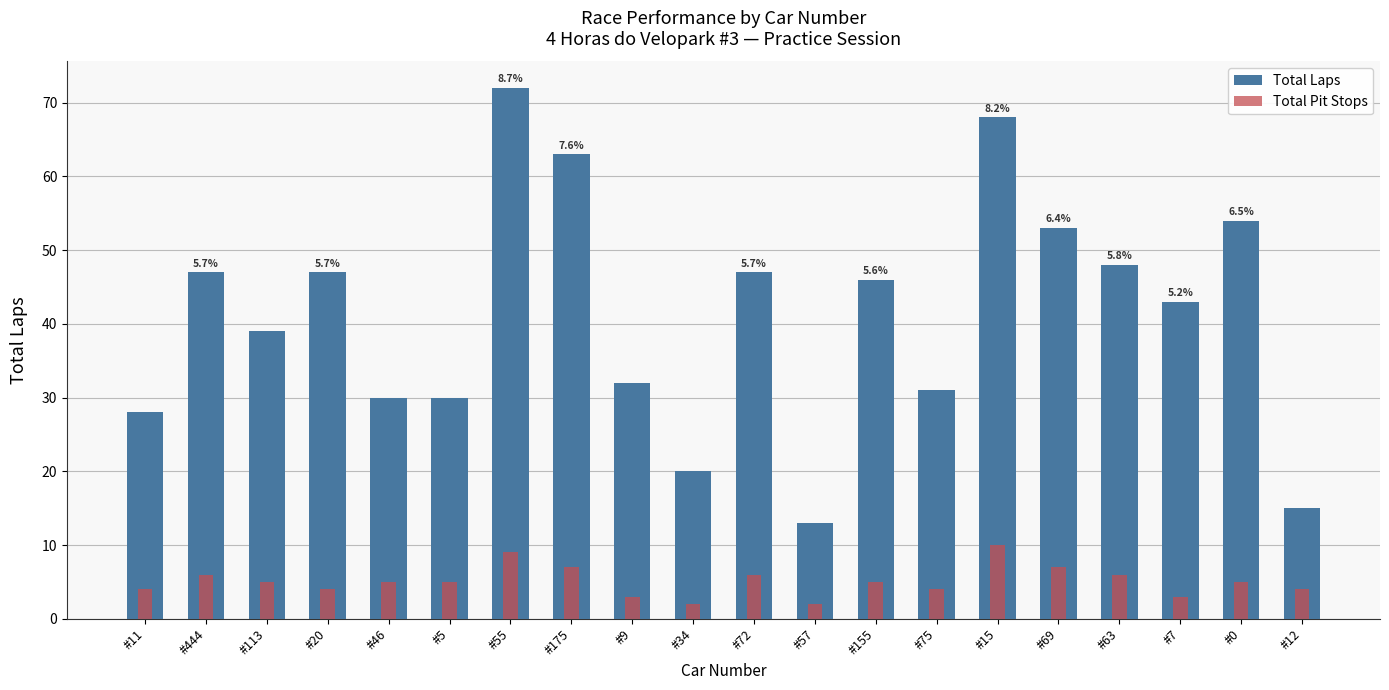

Rank the series at #155 from lowest to highest value.

Total Pit Stops, Total Laps